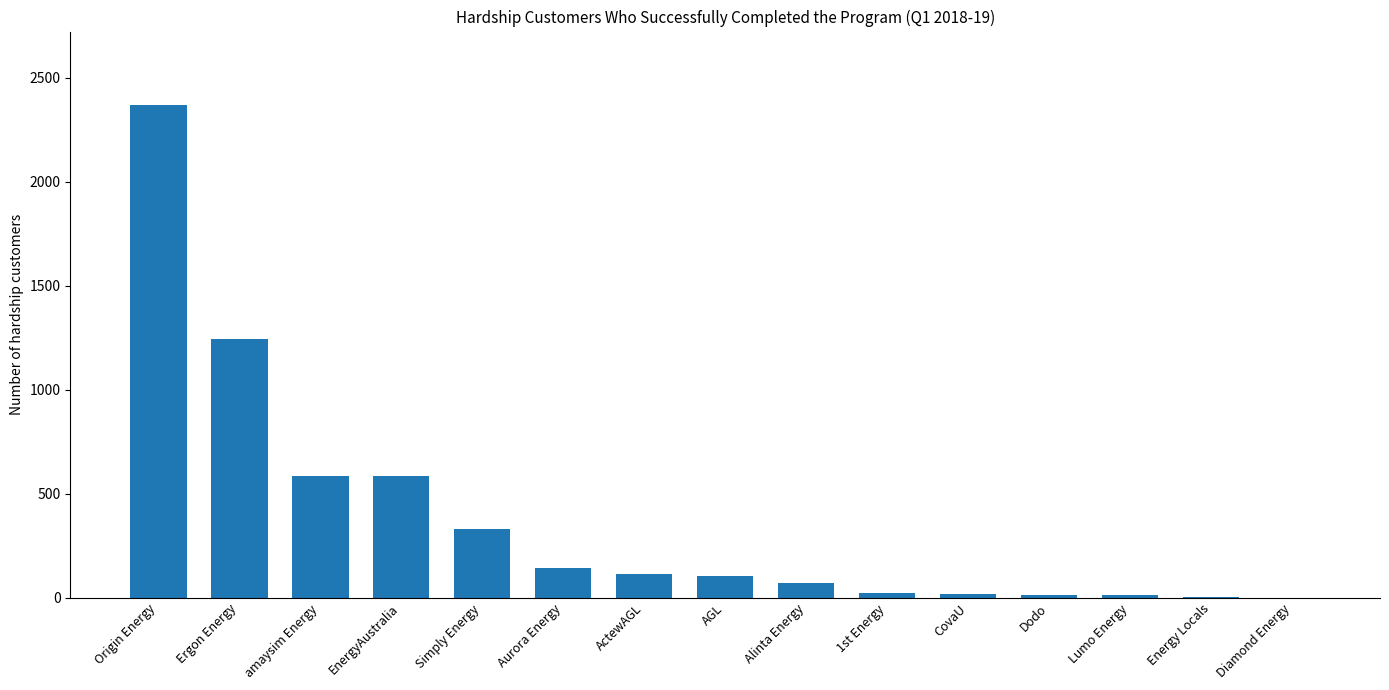

Which has a higher value, Origin Energy or Alinta Energy?

Origin Energy